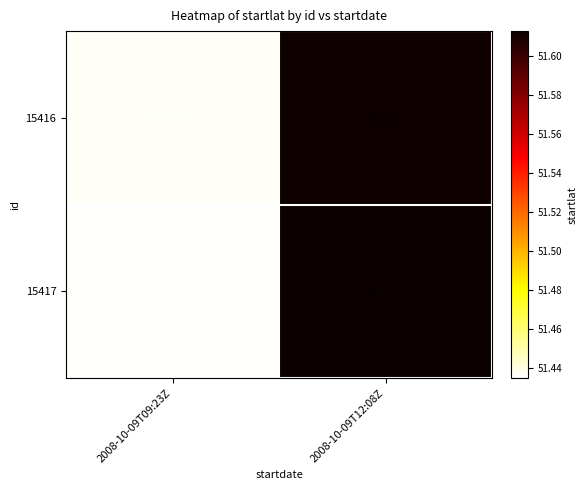

At 2008-10-09T09:23Z, list the series in order from smallest to largest.

15417, 15416